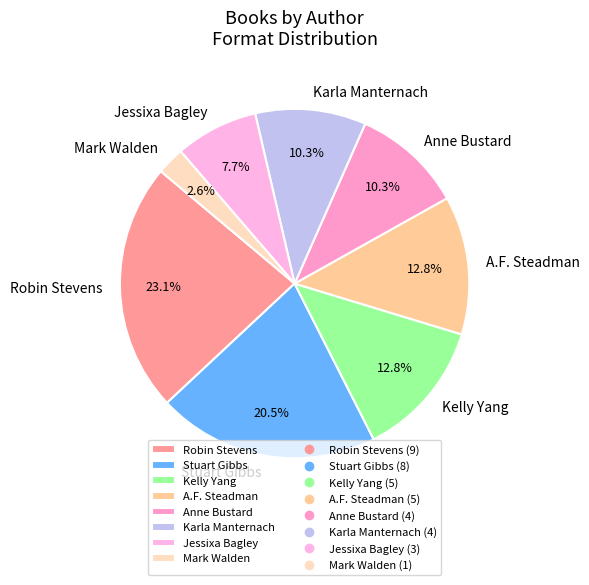

How many slices are in this pie chart?

8